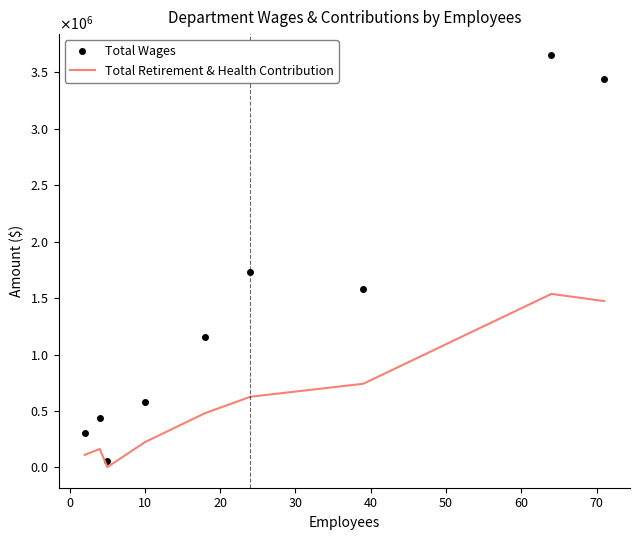

What is the minimum value for Total Wages?

57000